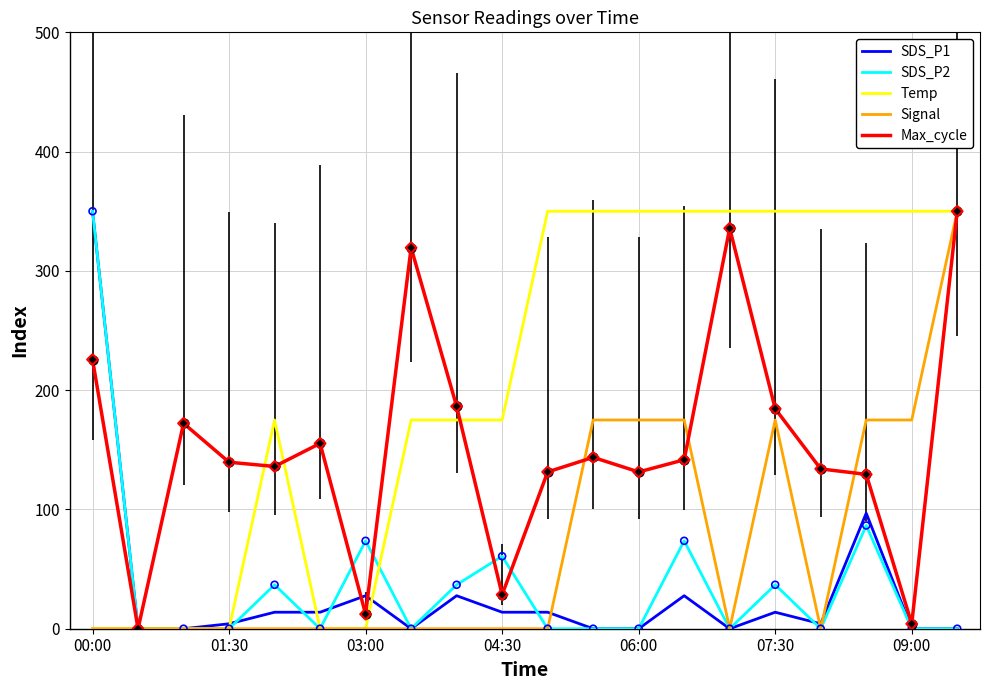

What is the maximum value shown in the chart?

350.0